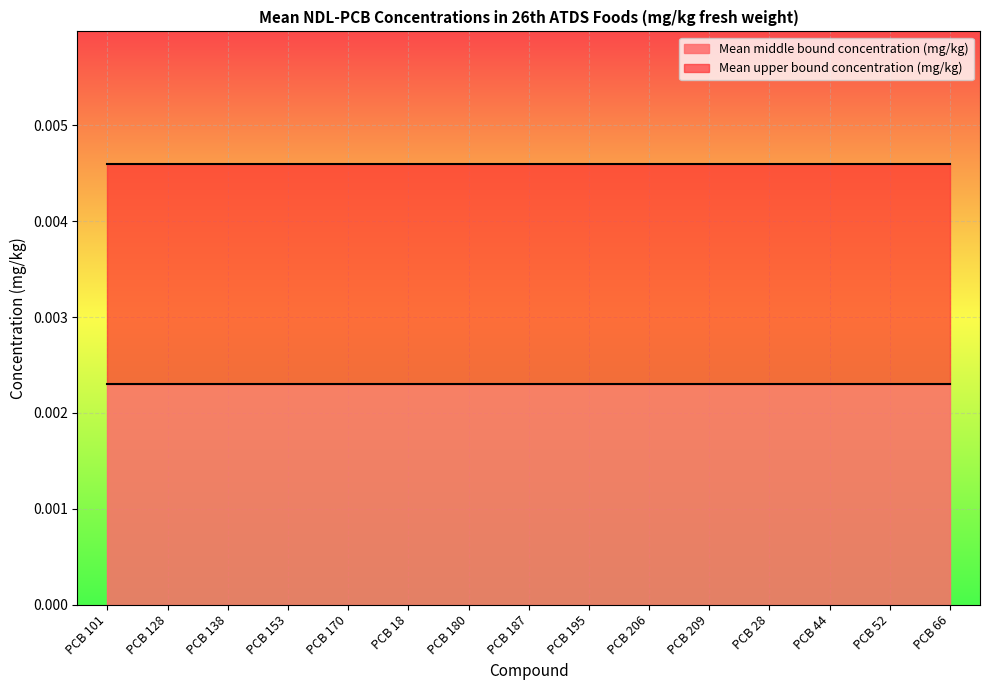

Which has a higher value, PCB 170 or PCB 128?

PCB 170